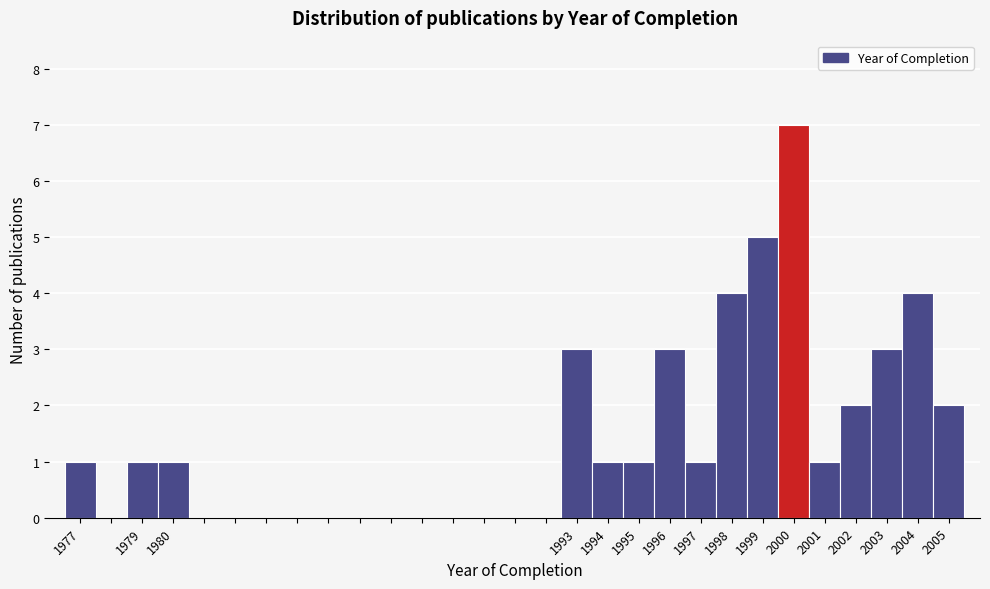

Reading left to right, list every bar in this chart as the range it spans on the x-axis followed by its height. The values are not printed on the chart, so give them approximately, as read against the axis.

1976.5 to 1977.5: 1
1977.5 to 1978.5: 0
1978.5 to 1979.5: 1
1979.5 to 1980.5: 1
1980.5 to 1981.5: 0
1981.5 to 1982.5: 0
1982.5 to 1983.5: 0
1983.5 to 1984.5: 0
1984.5 to 1985.5: 0
1985.5 to 1986.5: 0
1986.5 to 1987.5: 0
1987.5 to 1988.5: 0
1988.5 to 1989.5: 0
1989.5 to 1990.5: 0
1990.5 to 1991.5: 0
1991.5 to 1992.5: 0
1992.5 to 1993.5: 3
1993.5 to 1994.5: 1
1994.5 to 1995.5: 1
1995.5 to 1996.5: 3
1996.5 to 1997.5: 1
1997.5 to 1998.5: 4
1998.5 to 1999.5: 5
1999.5 to 2000.5: 7
2000.5 to 2001.5: 1
2001.5 to 2002.5: 2
2002.5 to 2003.5: 3
2003.5 to 2004.5: 4
2004.5 to 2005.5: 2